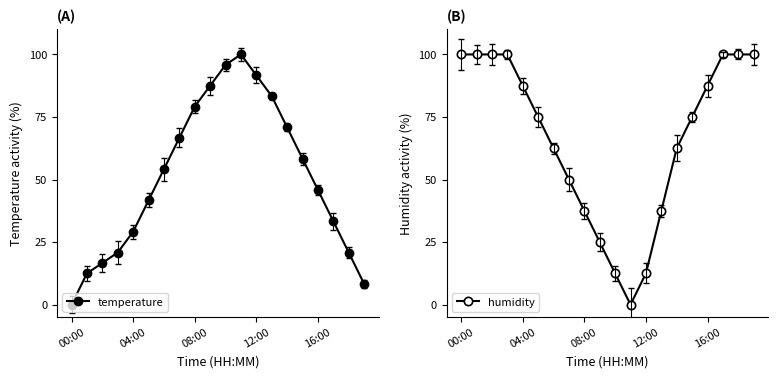

True or false: temperature has a value of 17.4 at 04:00.

False